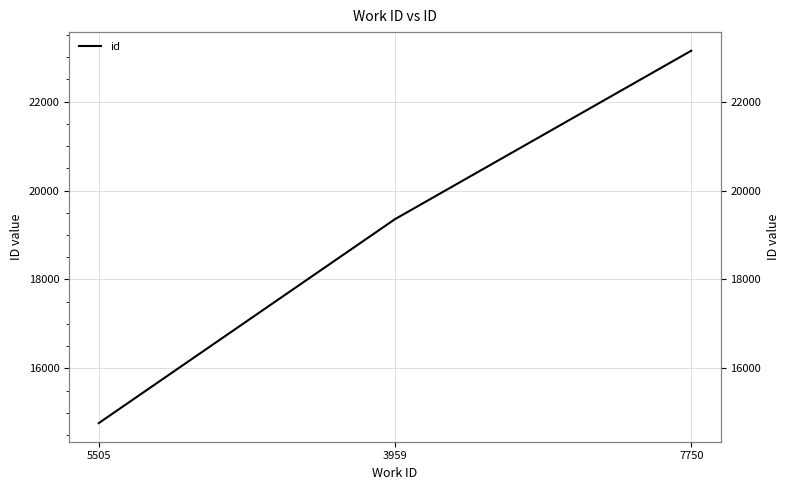

Approximately how many times larger is the value at 7750 compared to 3959?

1.2